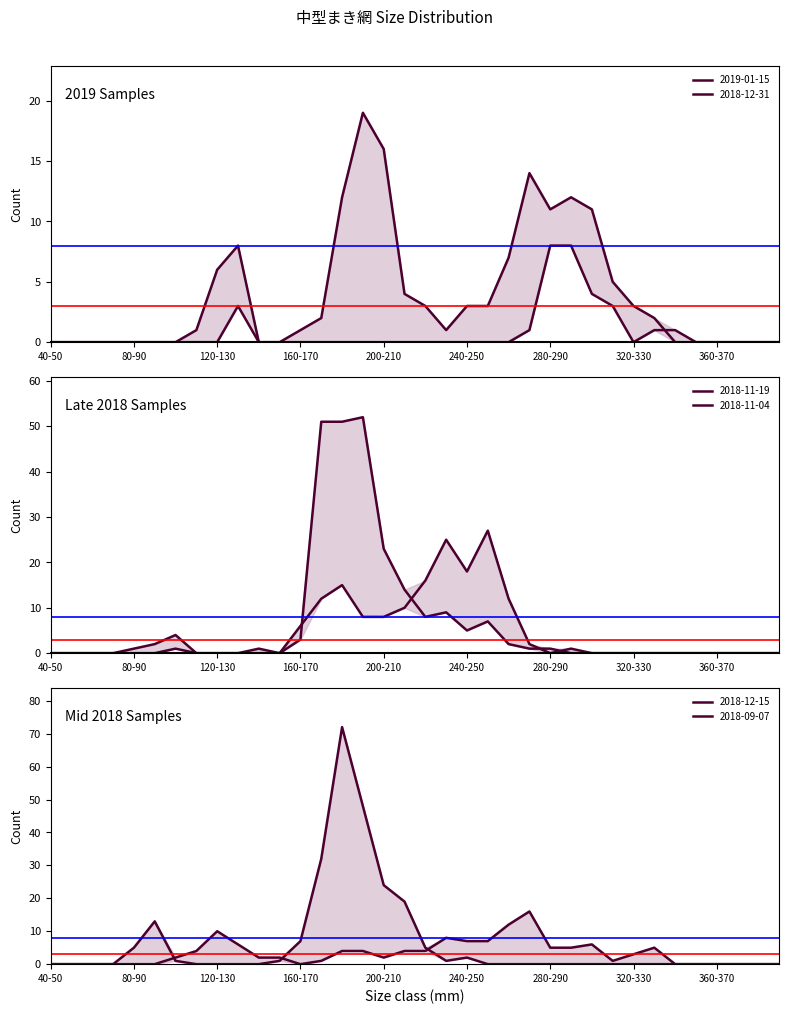

What position from the left is 310-320?

28